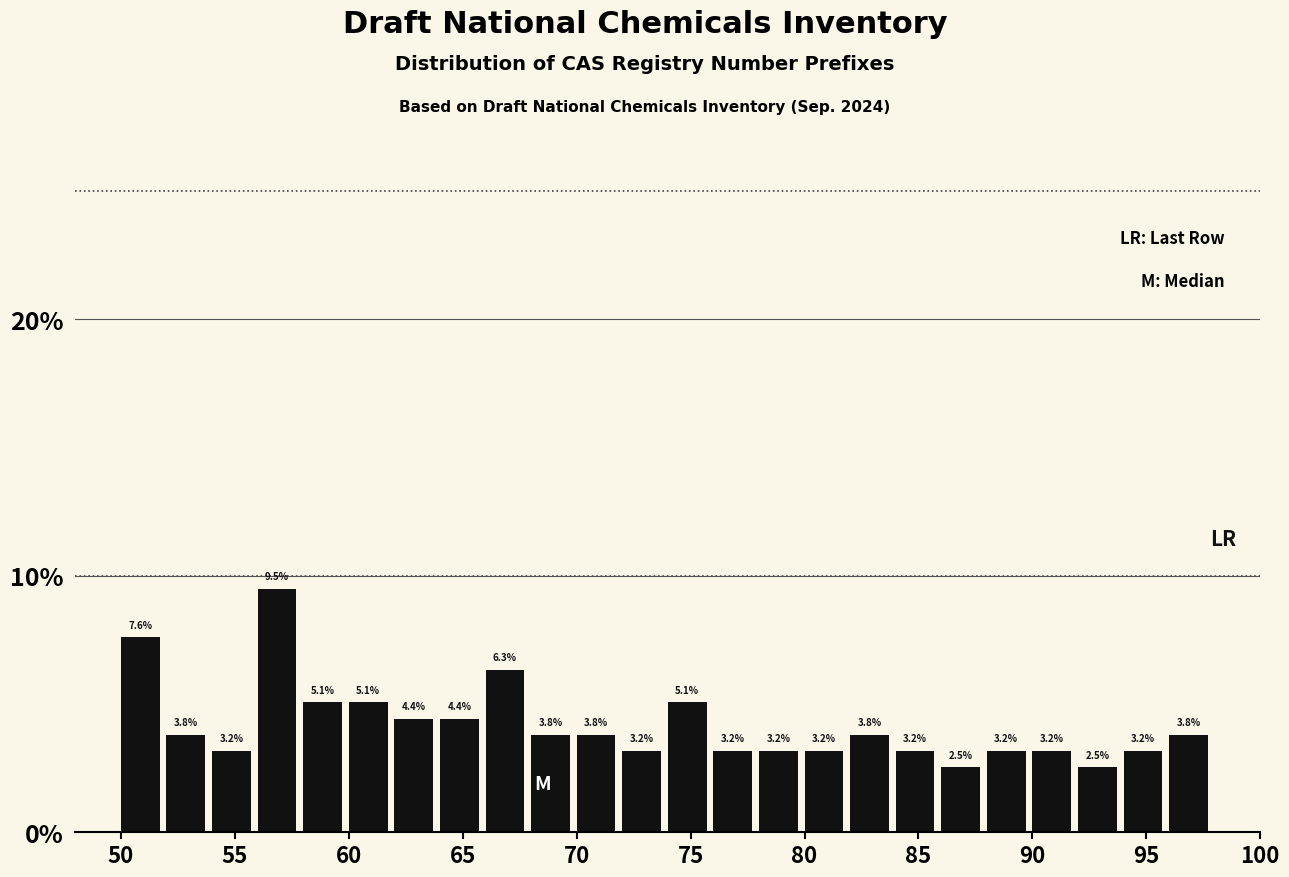

Reading left to right, transcribe this chart: for each bar, give the range it covers on the x-axis and its height.

50 to 52: 7.6
52 to 54: 3.8
54 to 56: 3.2
56 to 58: 9.5
58 to 60: 5.1
60 to 62: 5.1
62 to 64: 4.4
64 to 66: 4.4
66 to 68: 6.3
68 to 70: 3.8
70 to 72: 3.8
72 to 74: 3.2
74 to 76: 5.1
76 to 78: 3.2
78 to 80: 3.2
80 to 82: 3.2
82 to 84: 3.8
84 to 86: 3.2
86 to 88: 2.5
88 to 90: 3.2
90 to 92: 3.2
92 to 94: 2.5
94 to 96: 3.2
96 to 98: 3.8